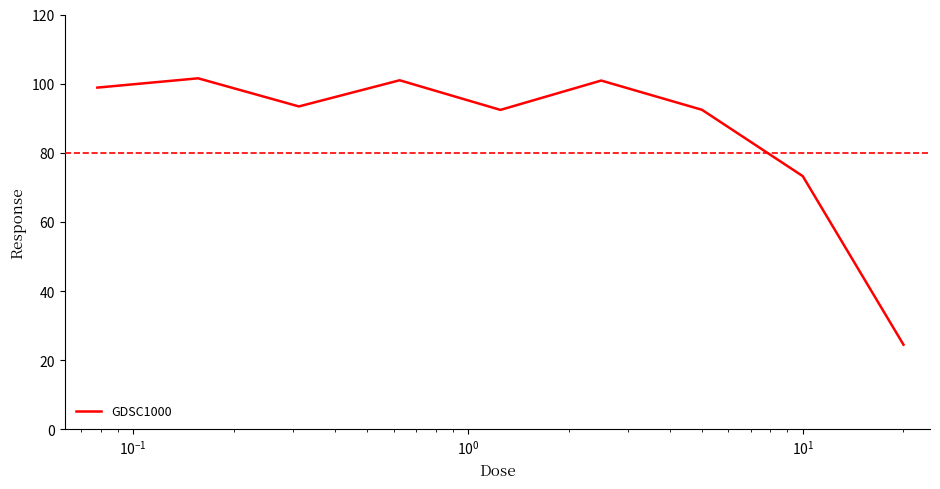

Does the chart have visible grid lines?

No